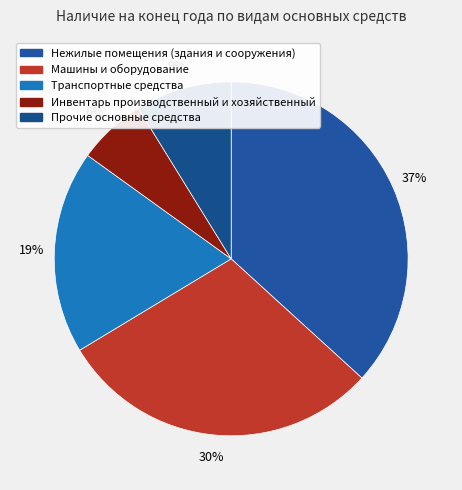

What percentage do Инвентарь производственный и хозяйственный and Прочие основные средства together represent?

15.1%